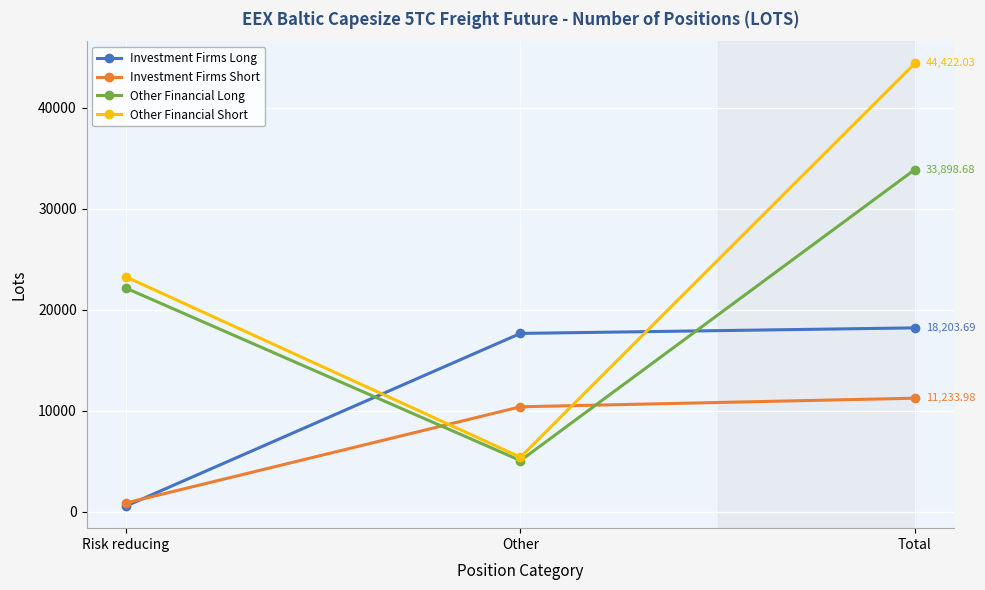

What is the value of the Other Financial Long point at the 3rd from the left?

33898.7